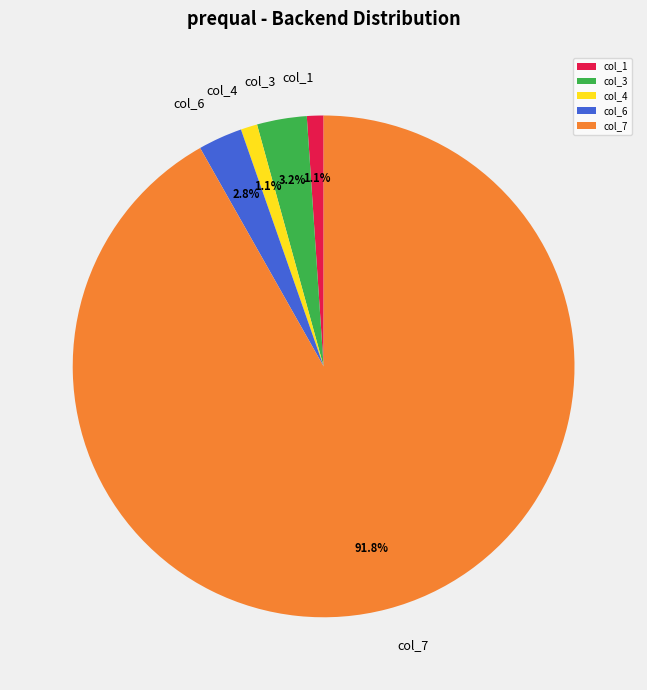

To the nearest percent, what is the combined percentage of col_6 and col_4?

4%